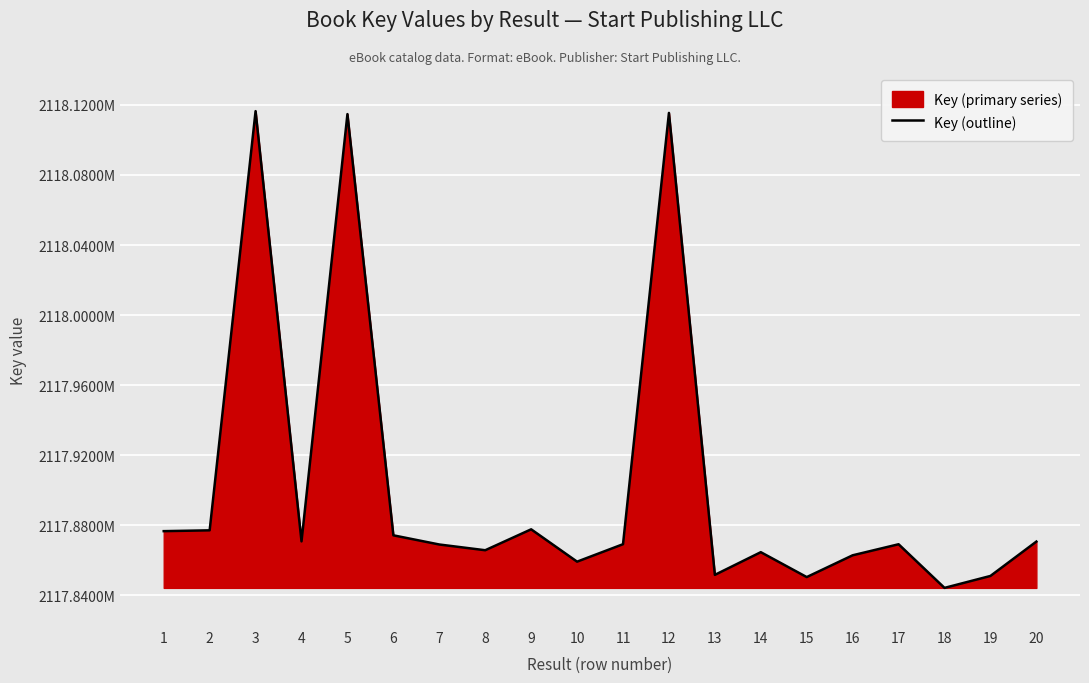

True or false: there are more than 1 points higher than both neighbors.

True